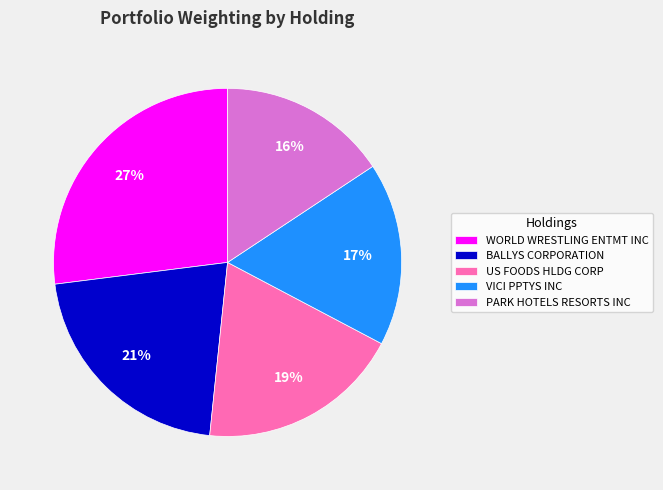

Is there a majority slice in this chart?

No